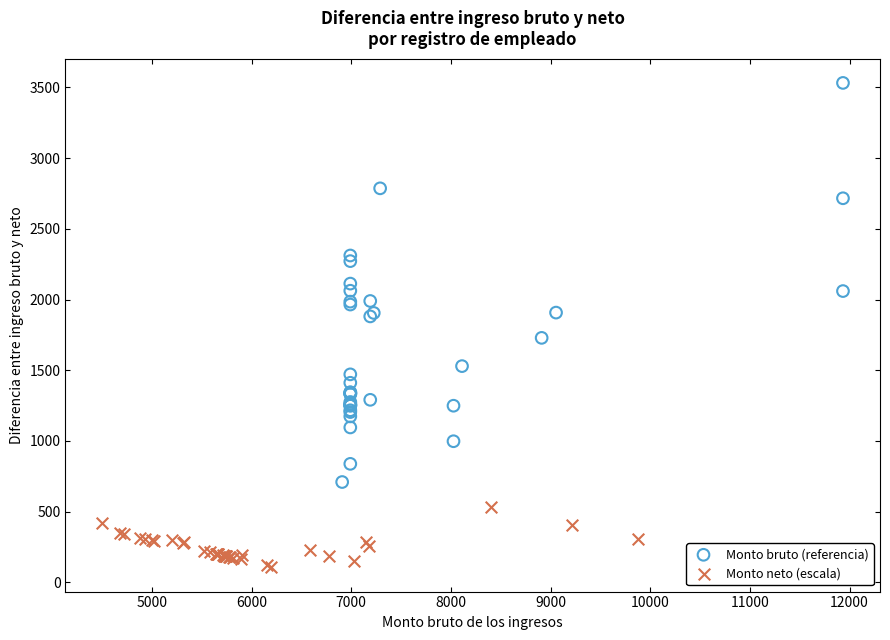

Which series contains the lowest Y value?

Monto neto (escala)